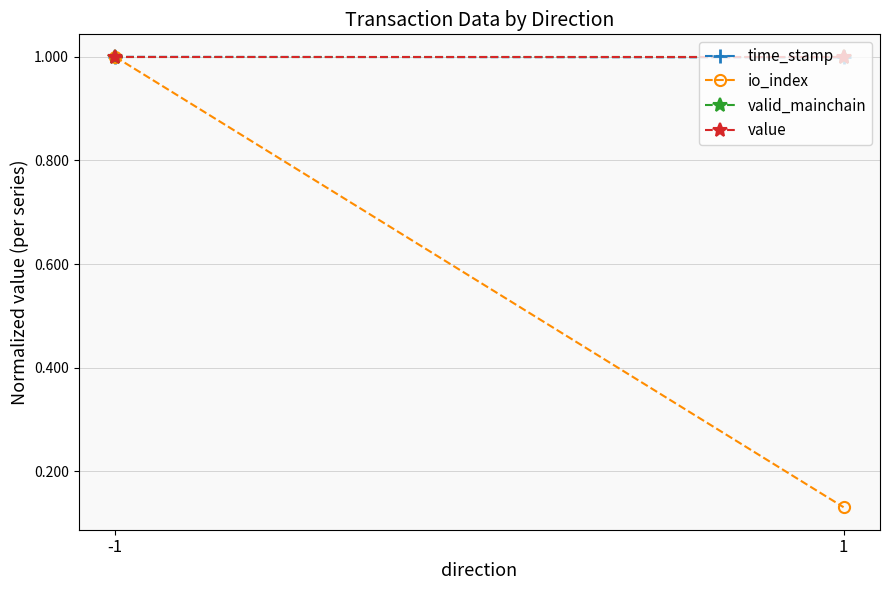

What is the total value across all series at -1?

4.0